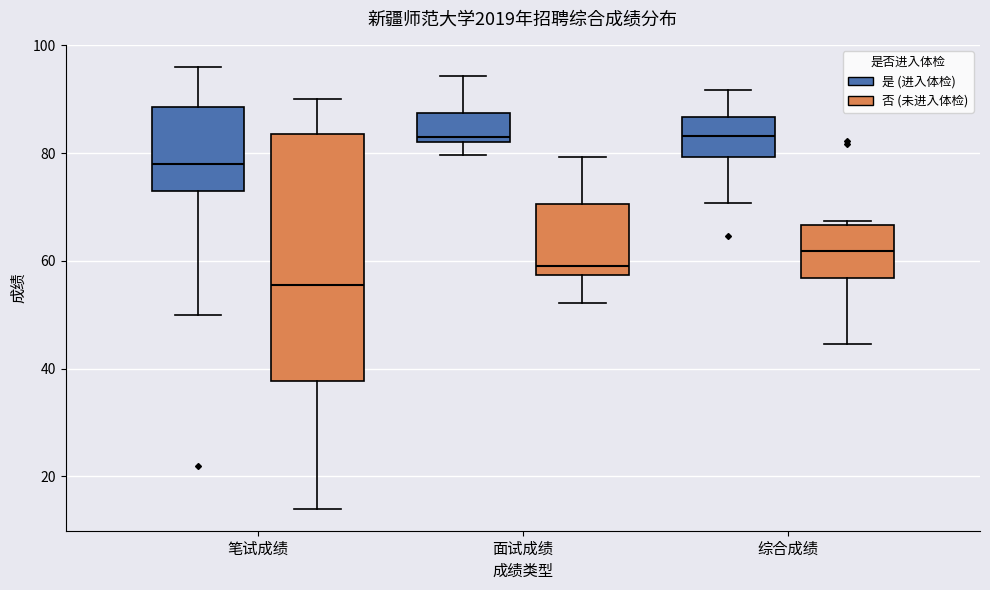

Where does the median line of the box for 面试成绩 (是 (进入体检)) sit on the y-axis? The values are not printed on the chart, so give them approximately, as read against the axis.

84